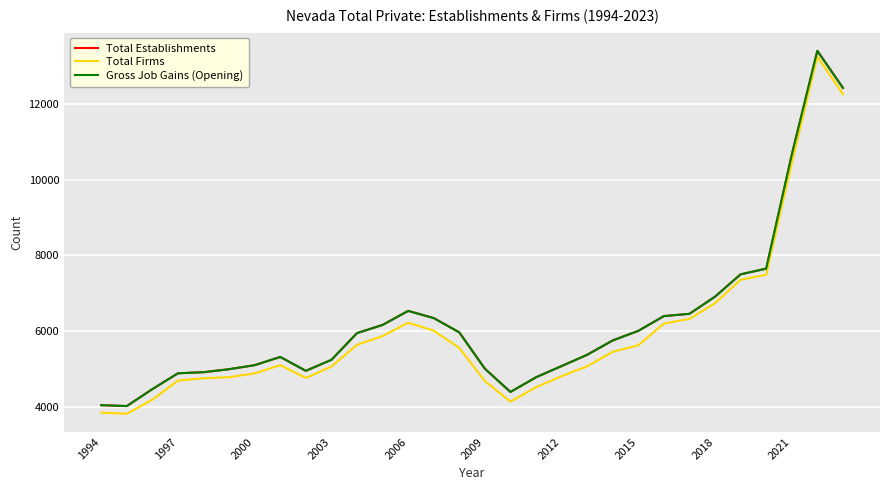

Does the chart display data point markers on the line(s)?

No